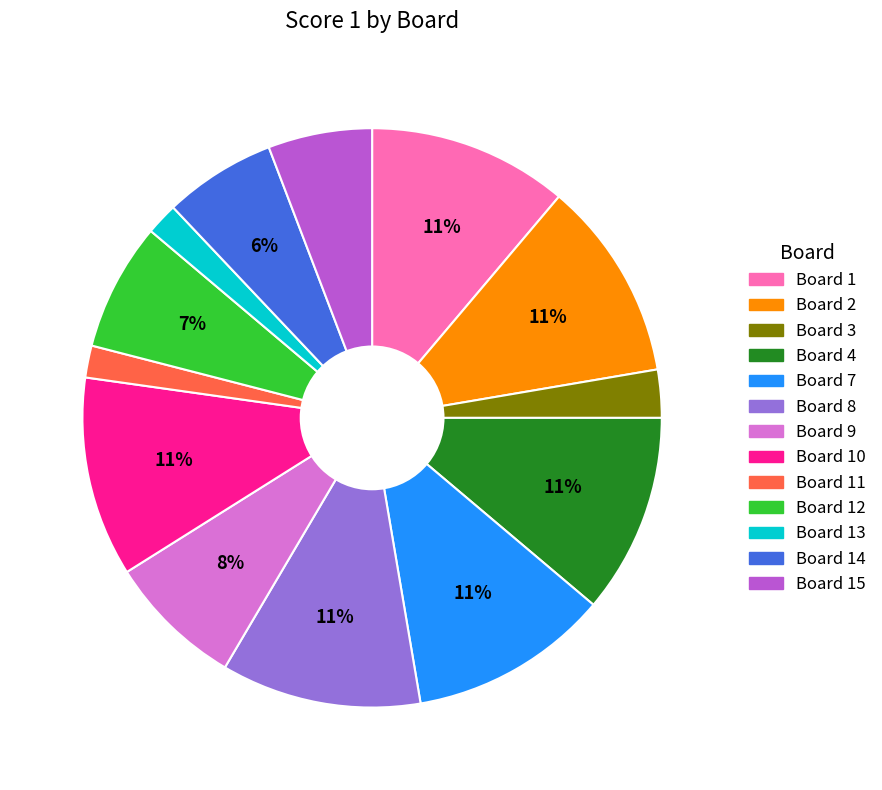

Does any single category account for the majority?

No